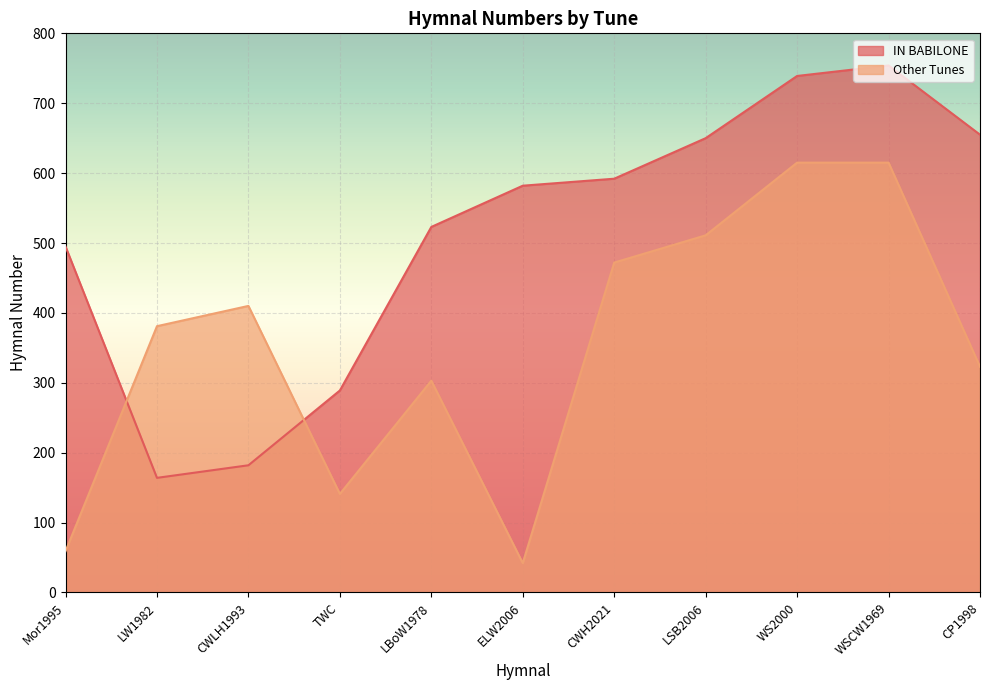

True or false: Other Tunes and IN BABILONE cross at least once.

True